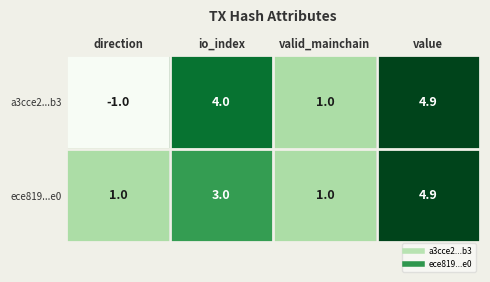

What is the approximate value of a3cce2...b3 at direction?

-1.0